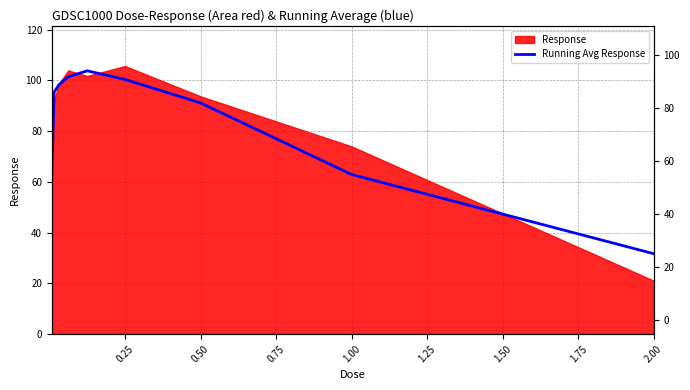

True or false: there are more than 2 points higher than both neighbors.

False